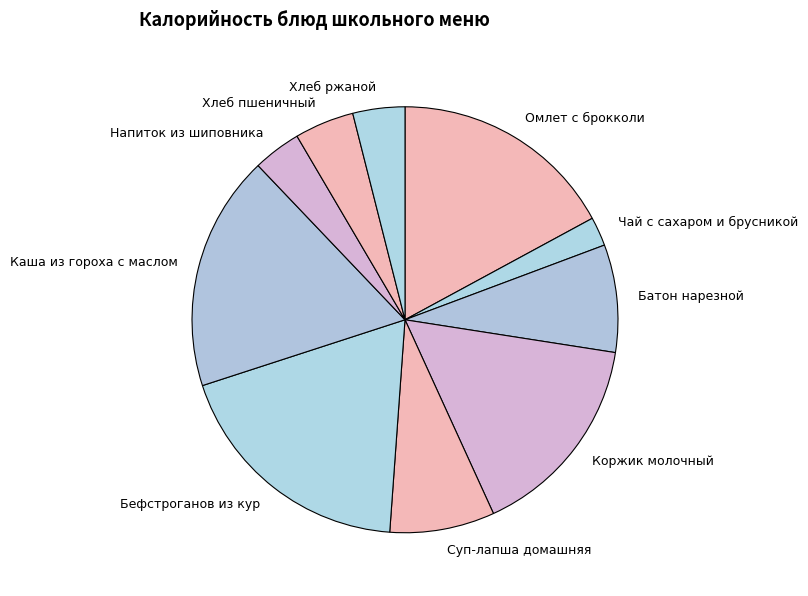

Combined, do Коржик молочный and Батон нарезной account for over 50%?

No